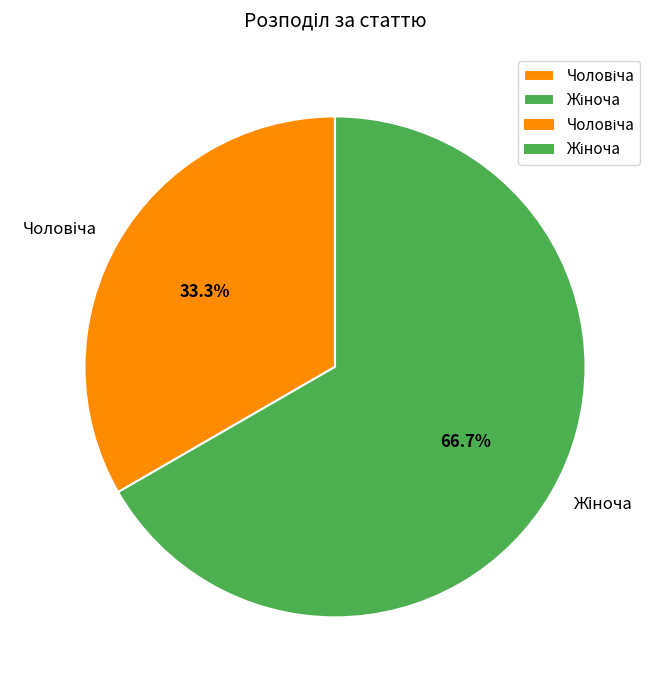

Does any single category account for the majority?

Yes